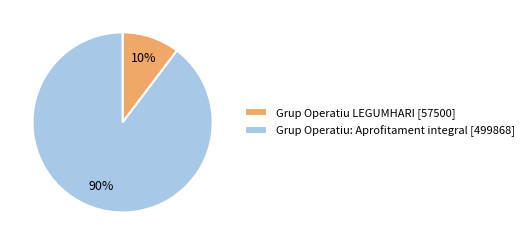

Rank the categories by value from highest to lowest.

Grup Operatiu: Aprofitament integral, Grup Operatiu LEGUMHARI